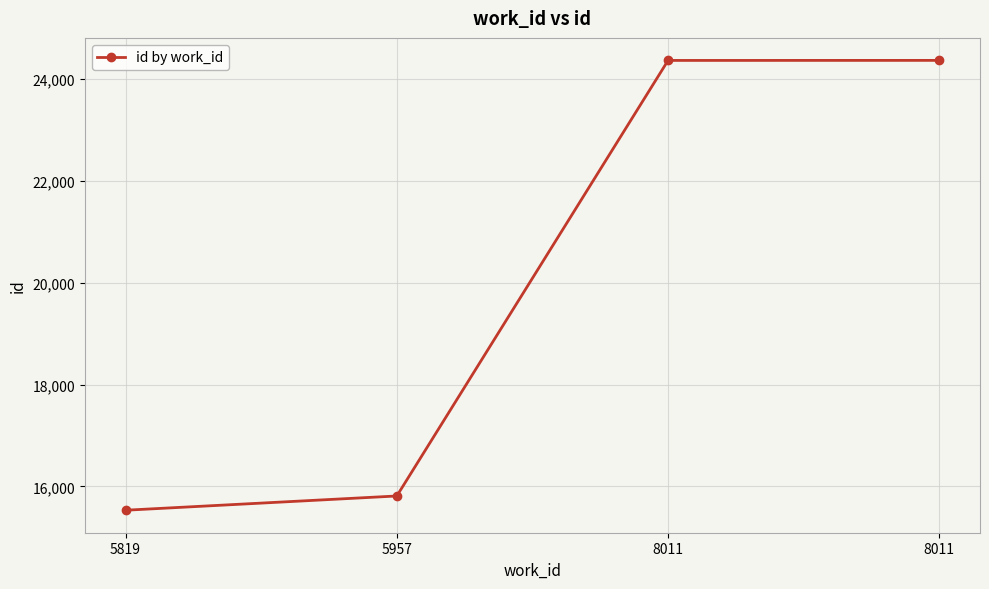

What is the greatest value displayed?

24369